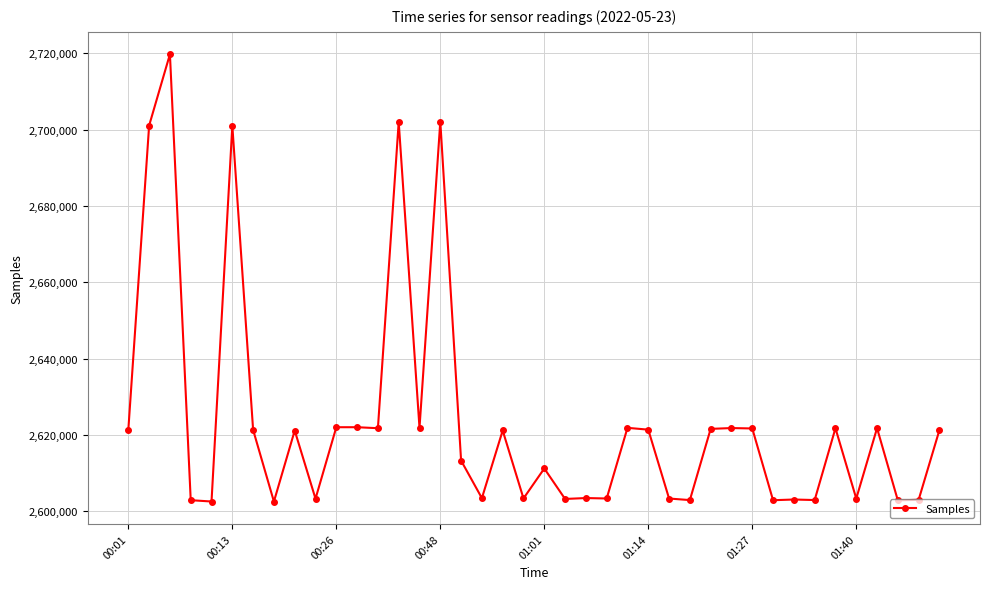

Count the number of data series in this chart.

1